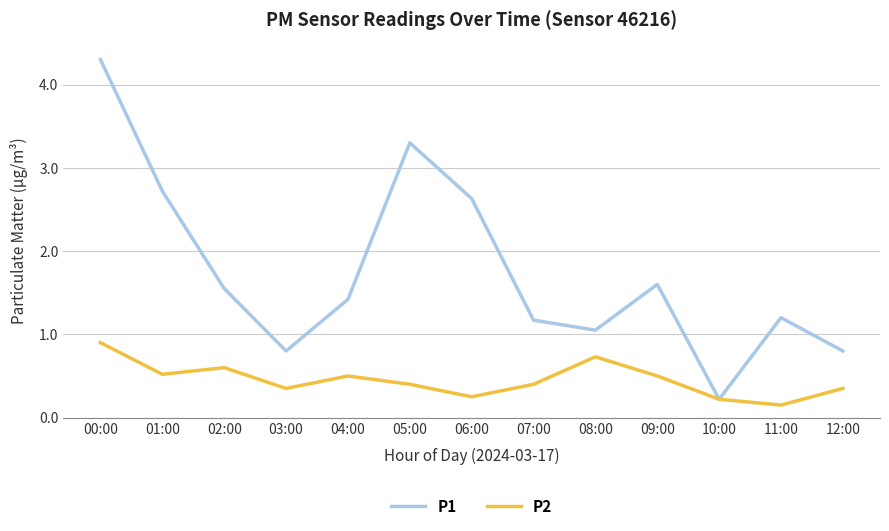

Which series has the largest range (max minus min)?

P1